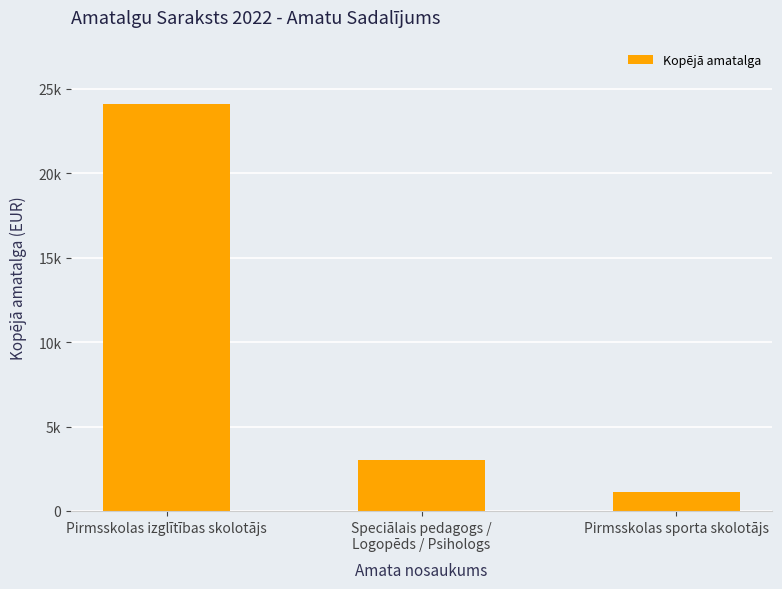

Which has a higher value, Pirmsskolas sporta skolotājs or Speciālais pedagogs /
Logopēds / Psihologs?

Speciālais pedagogs /
Logopēds / Psihologs